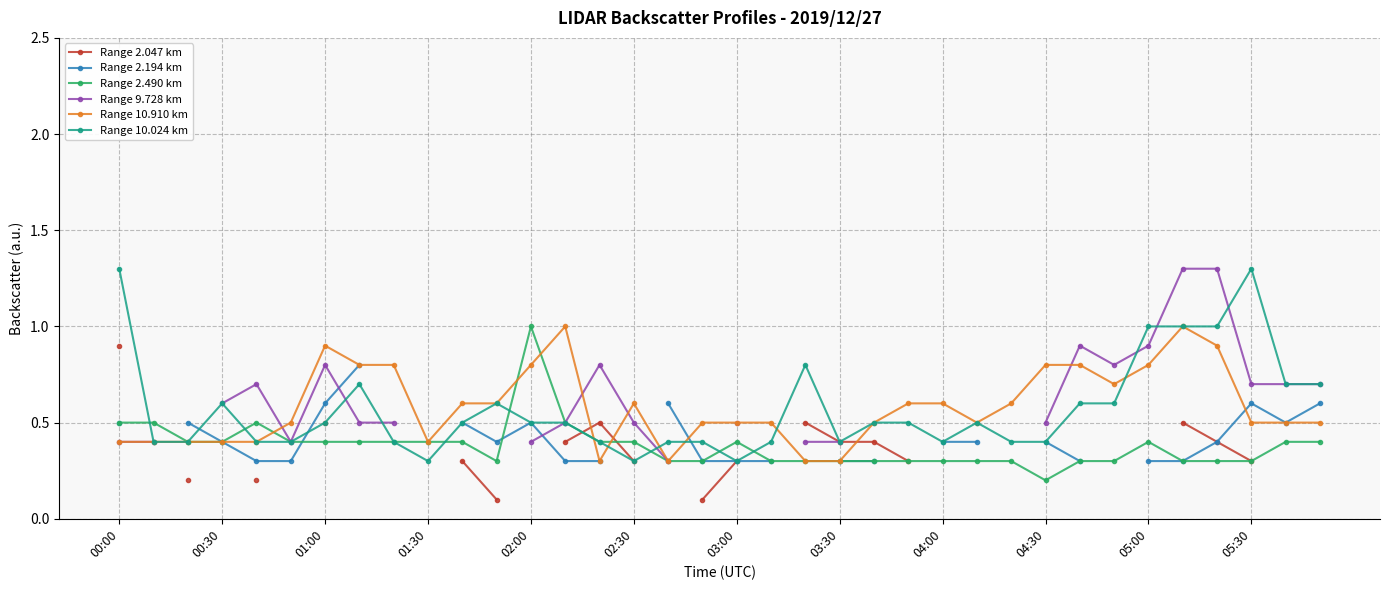

Is the value of Range 10.910 km at 34 greater than the value of Range 2.490 km at 29?

Yes